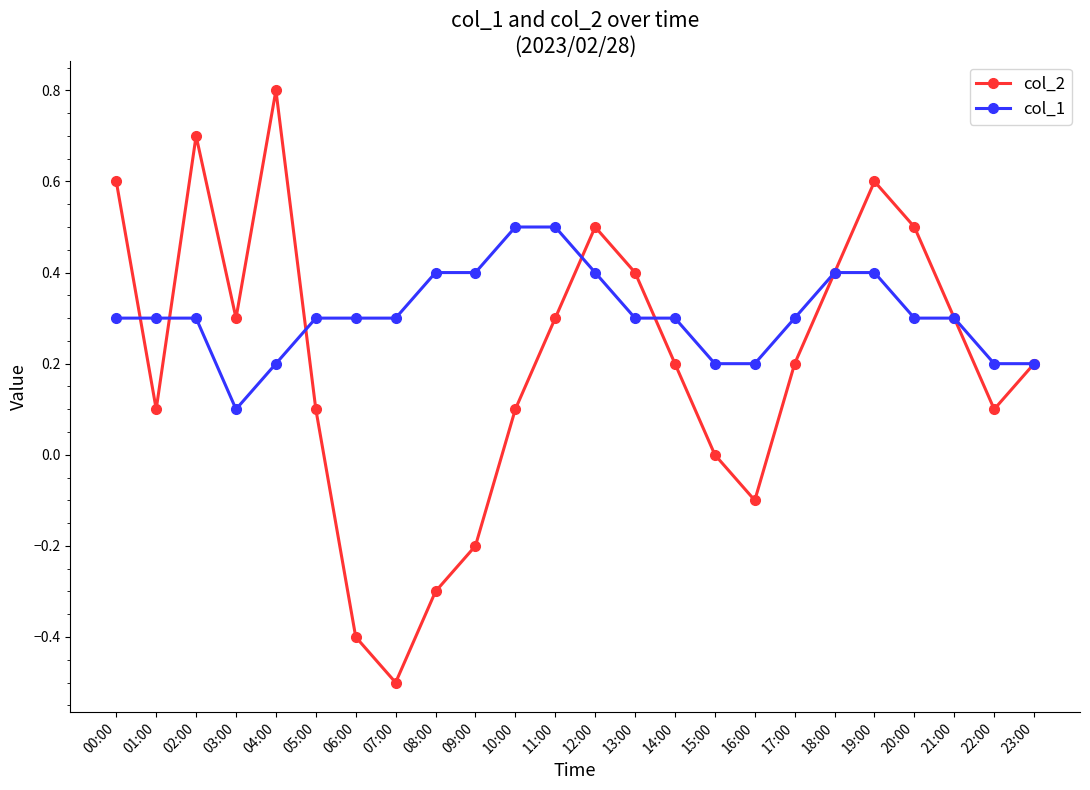

The col_2 series shows 0.3 at 03:00. True or false?

True